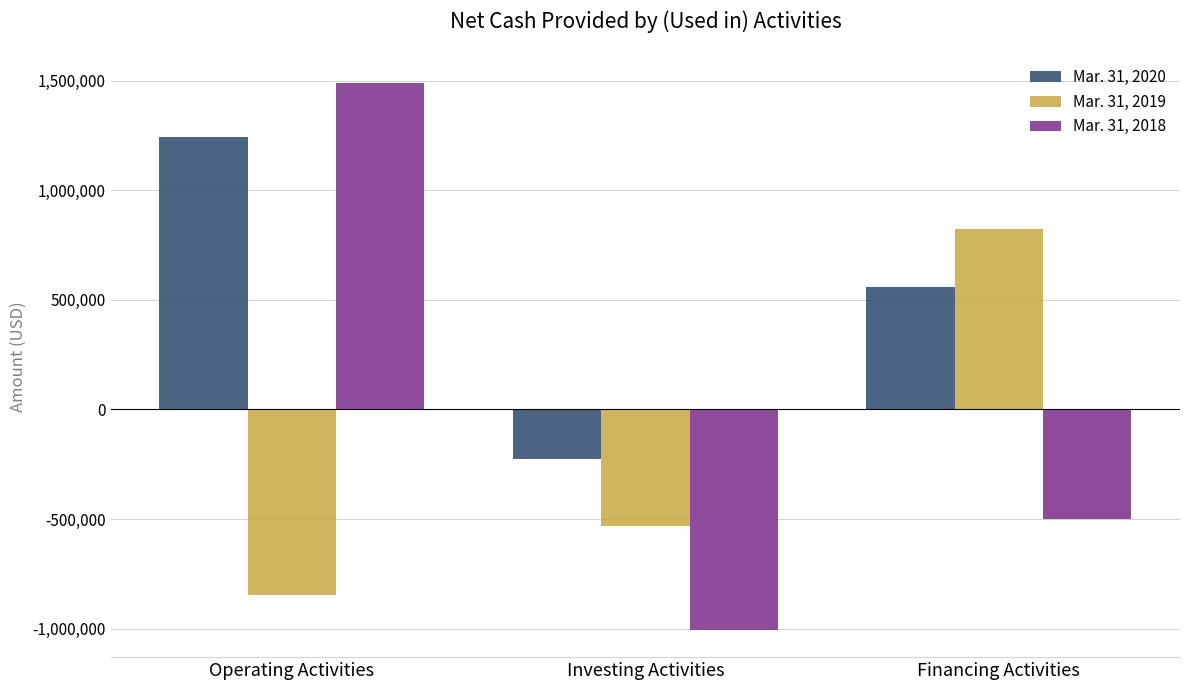

What is the label of the 3rd bar from the right?

Operating Activities